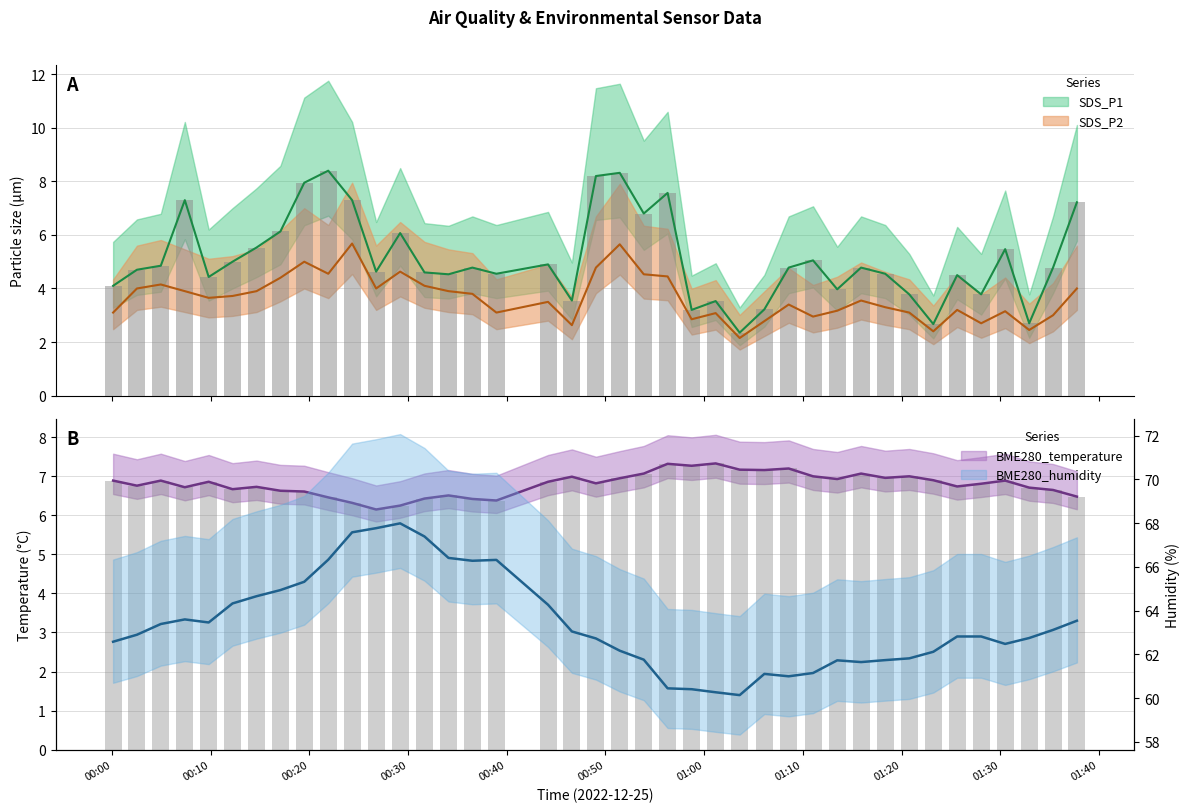

What is the average value of the BME280_humidity series?

63.4